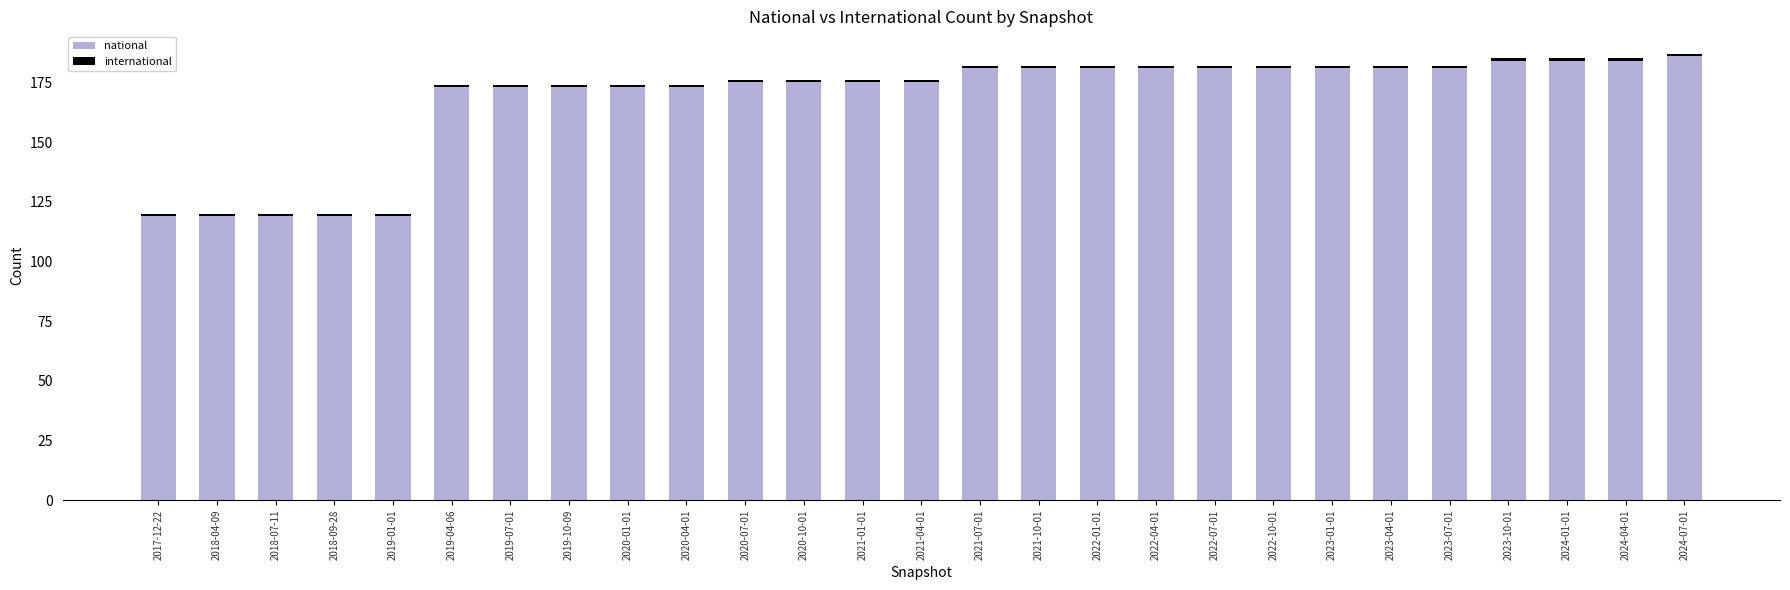

What is the difference between the maximum and minimum values in the national series?

67